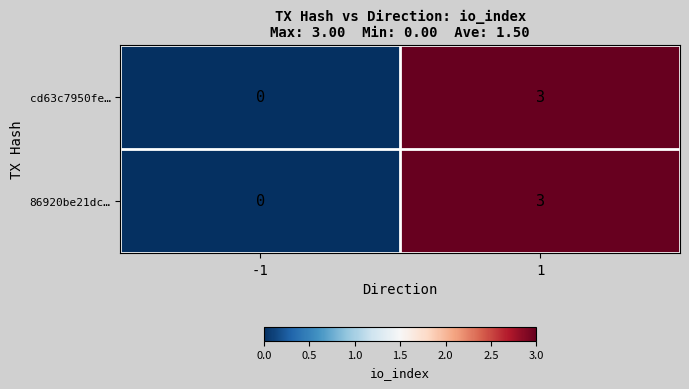

List the labels in order of cd63c7950fe… value, largest first.

1, -1